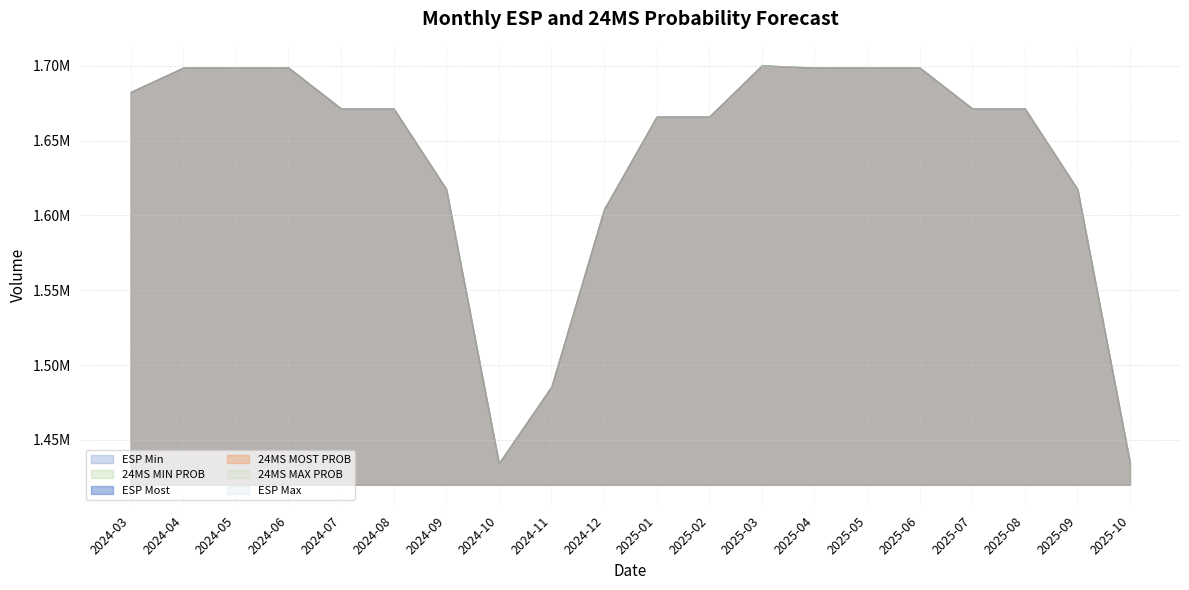

What is the average value of the 24MS MAX PROB series?

1639302.8